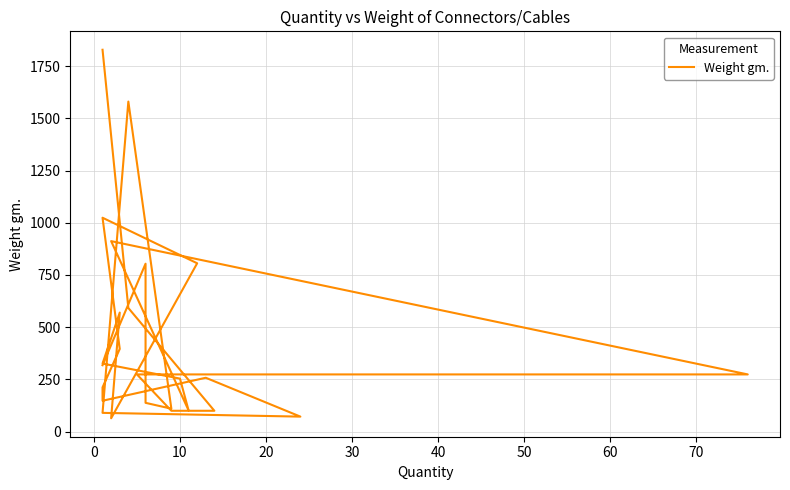

Reading right to left, what are all the values shown in this chart?

318	804	138	110	1580	90	72	258	148	212	396	1024	806	64	570	326	254	102	912	274	274	100	100	592	1828